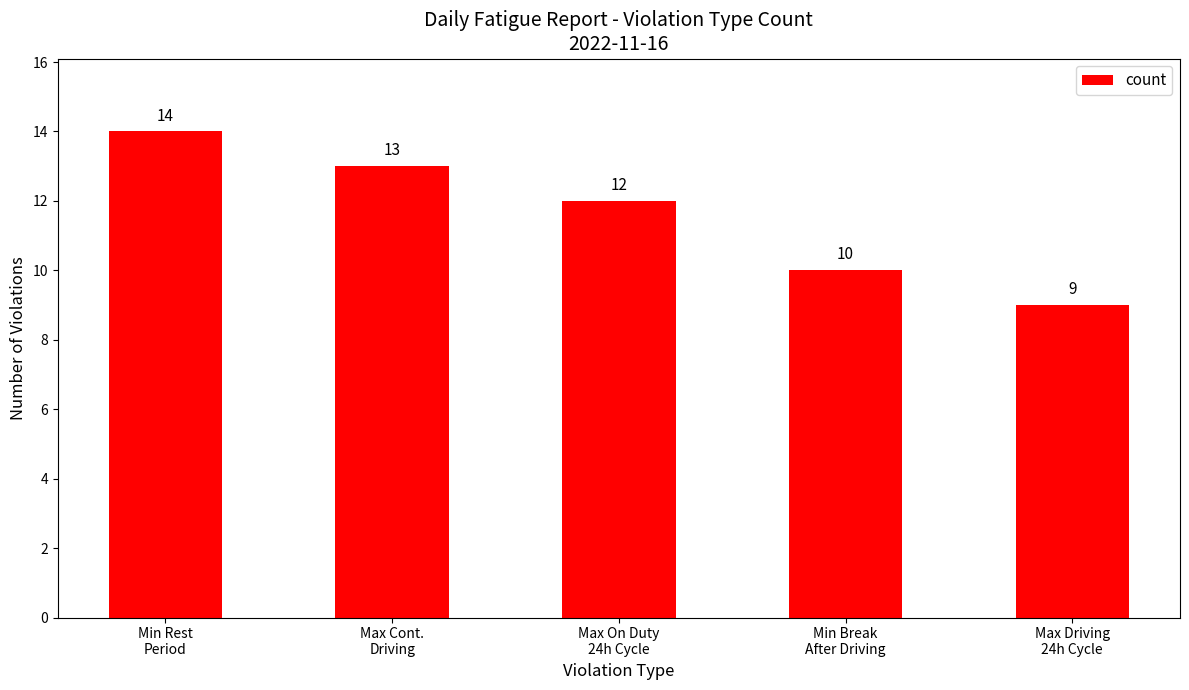

What is the label of the 2nd bar from the left?

Max Cont.
Driving